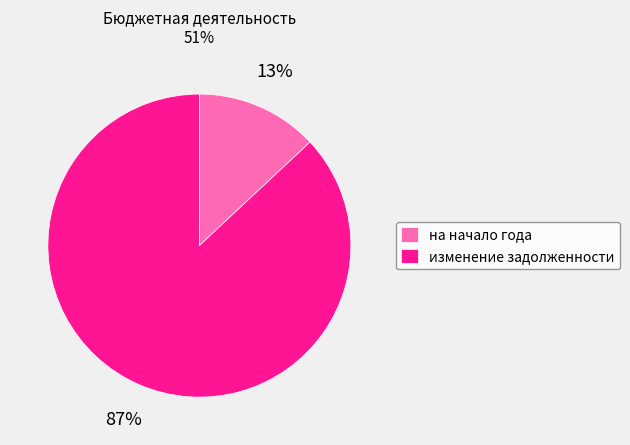

Which category has the smallest portion of the pie?

на начало года